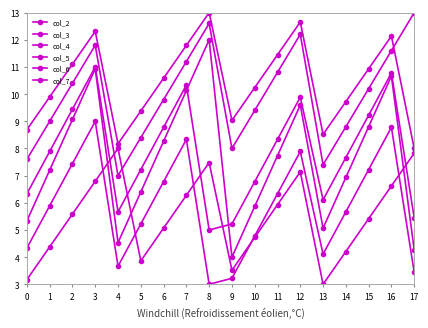

How many values in the col_7 series are below 5?

7